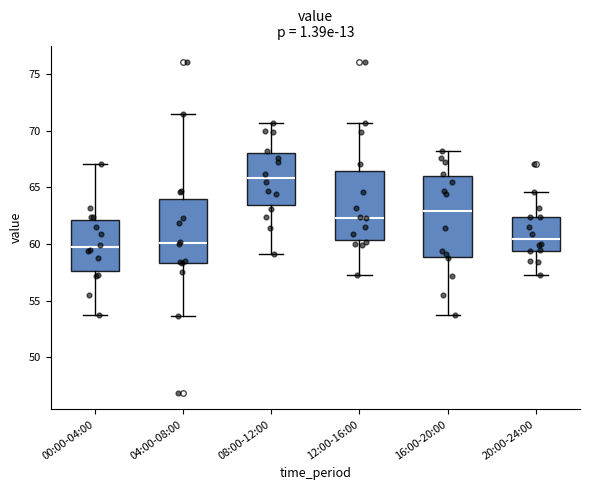

Where is the lower edge of the box for 20:00-24:00 on the y-axis? The values are not printed on the chart, so give them approximately, as read against the axis.

59.5